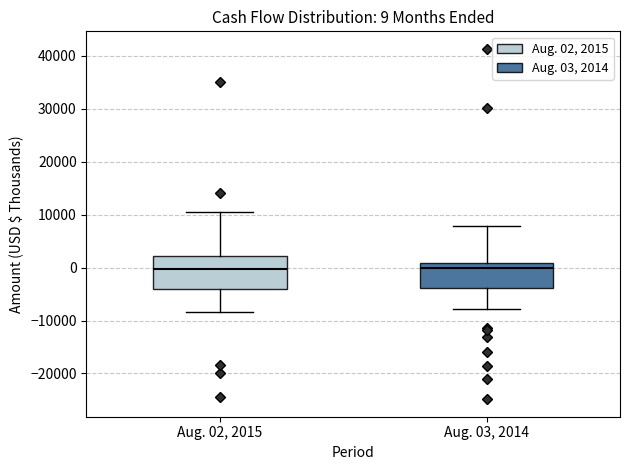

Comparing the boxes themselves (not the whiskers), which one is the tallest?

Aug. 02, 2015